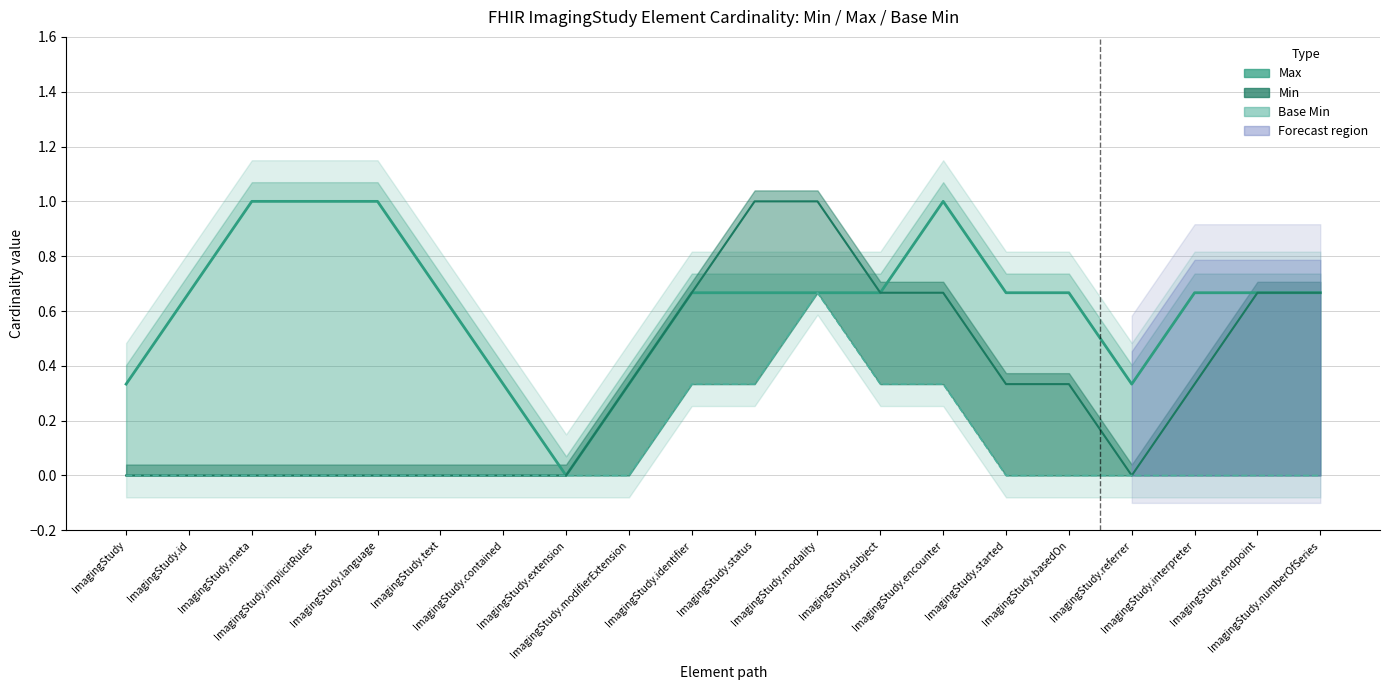

Rank the series by their average value, from lowest to highest.

Base Min, Min, Max